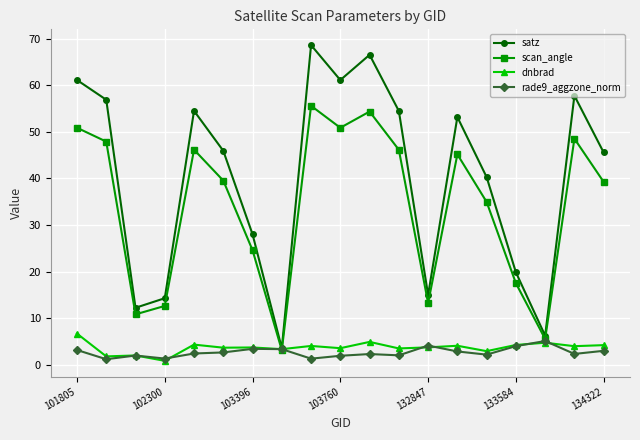

Which series has the largest total across all categories?

satz